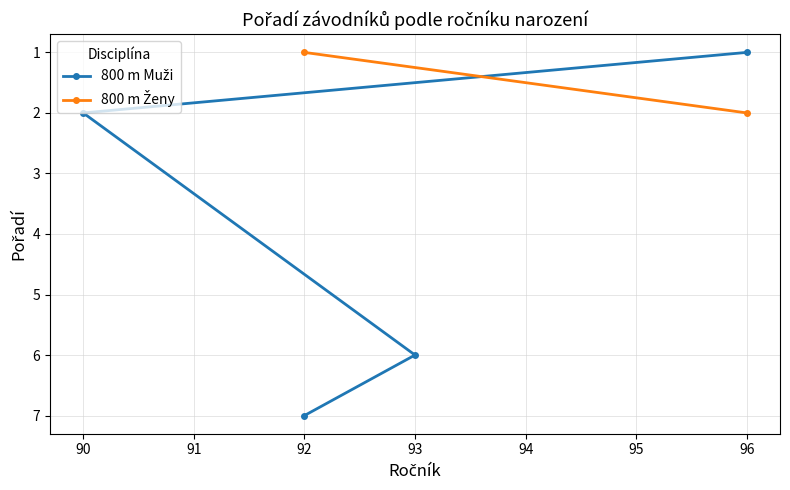

What is the smallest value displayed?

1